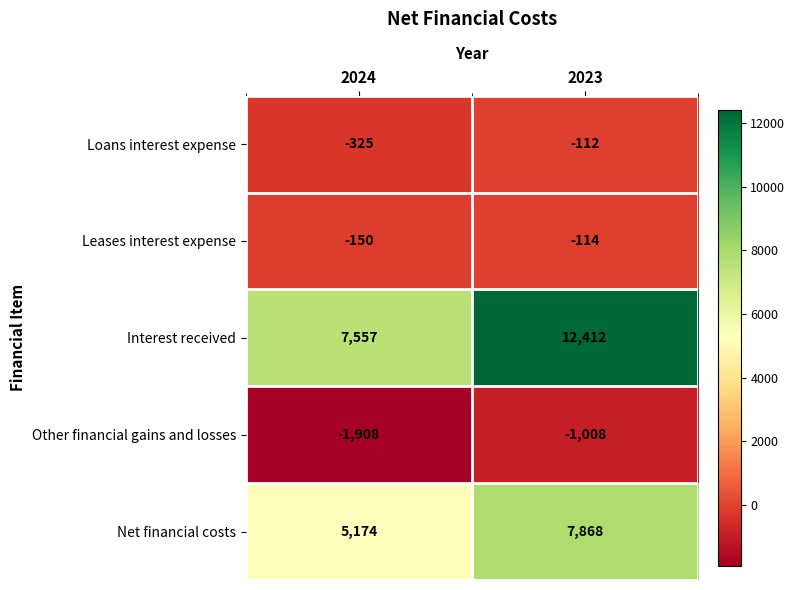

List the series in order of their peak value, highest first.

Interest received, Net financial costs, Loans interest expense, Leases interest expense, Other financial gains and losses